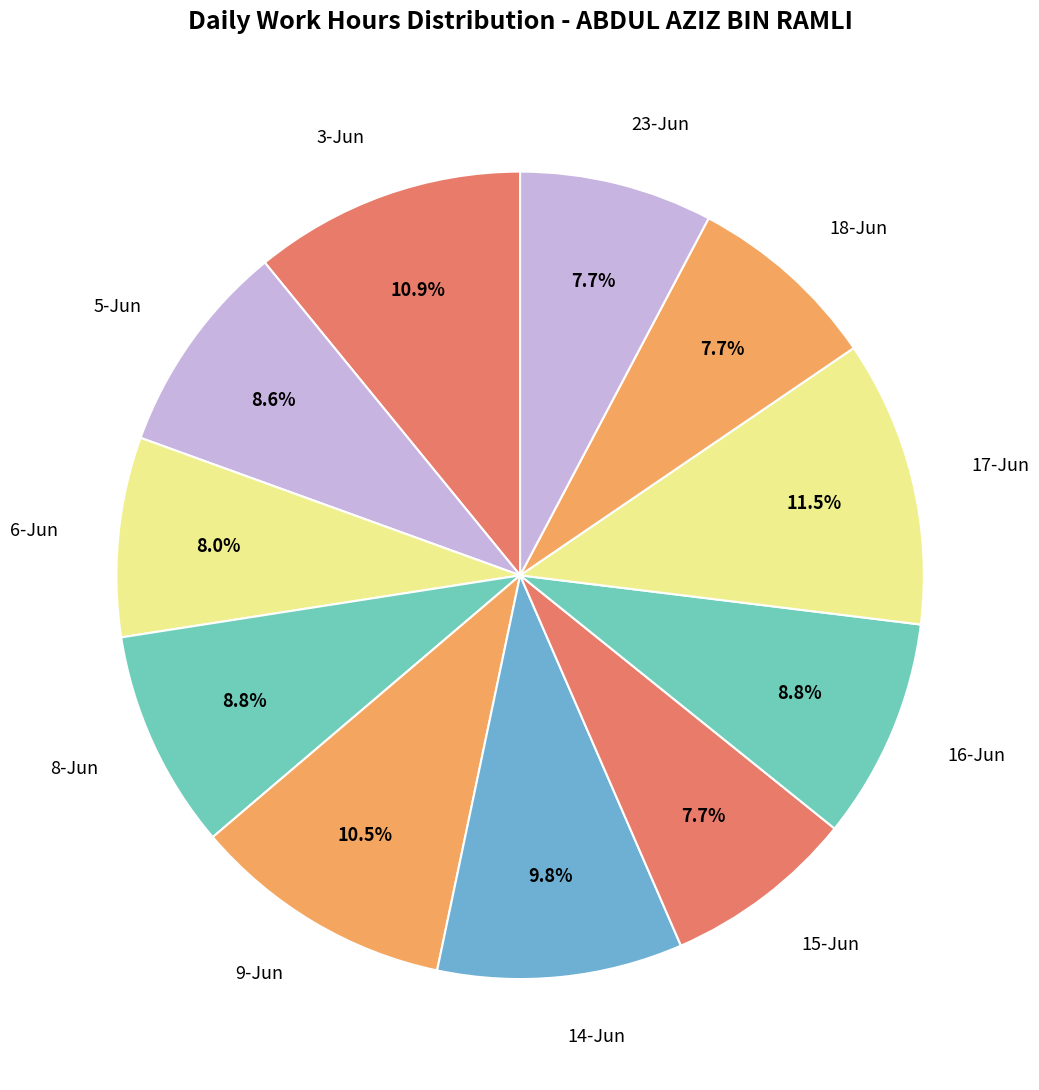

Count the number of slices in the pie.

11